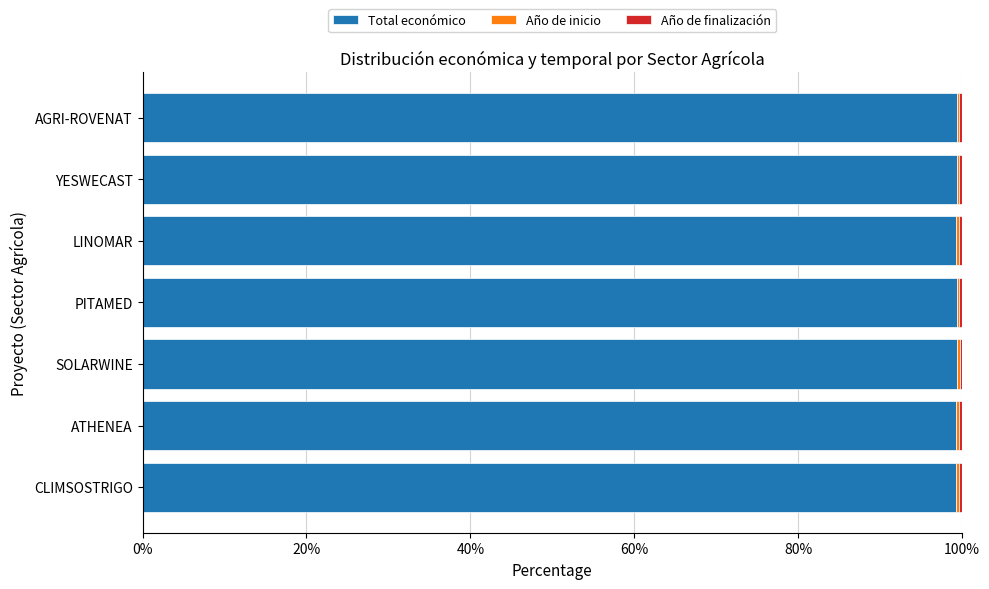

What is the maximum value for Total económico?

99.4